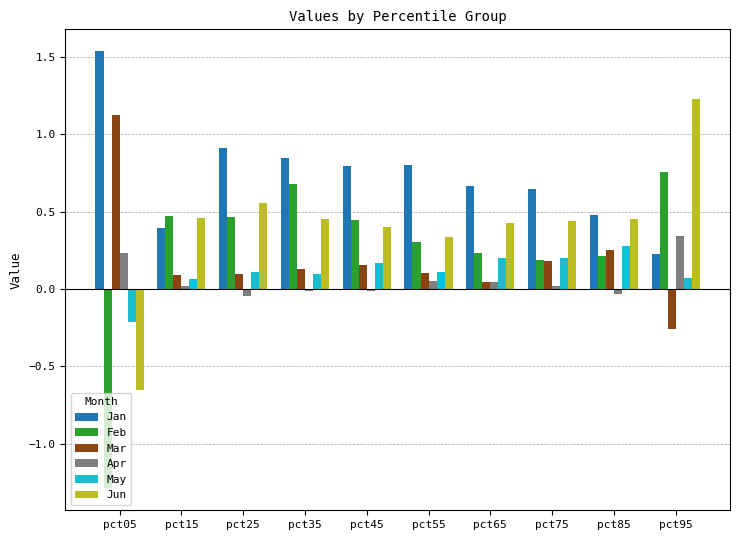

How many positive values does the Feb series have?

9